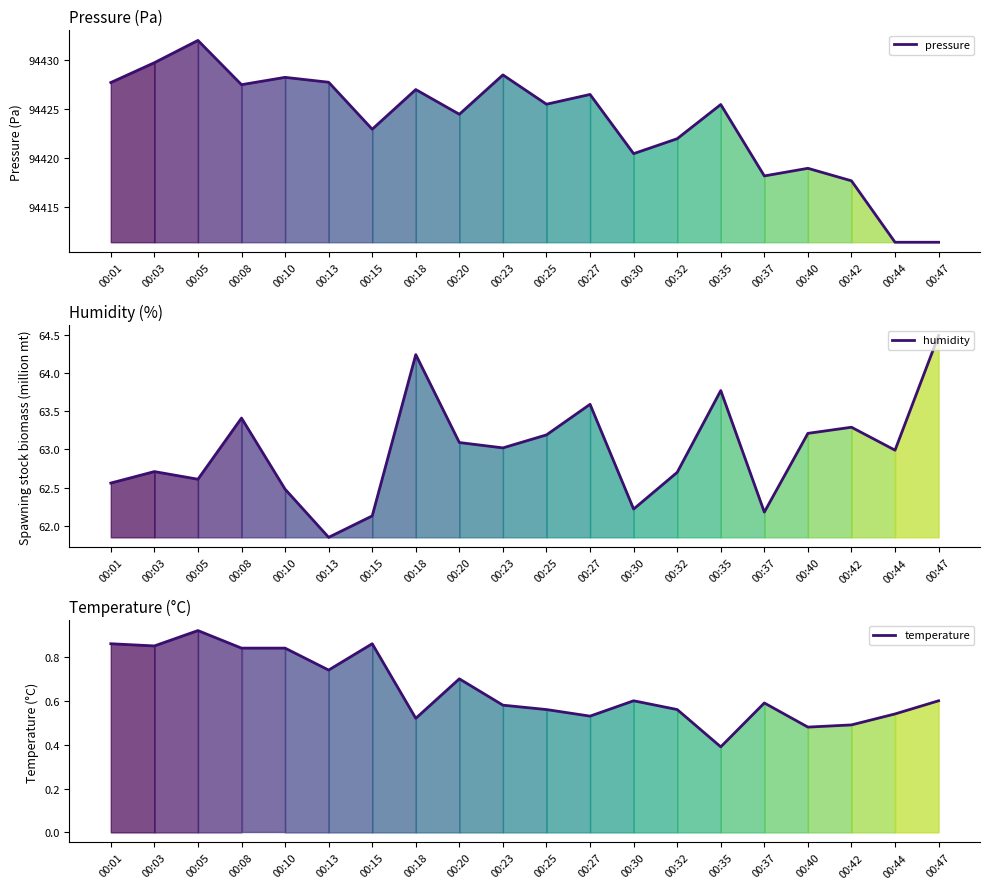

True or false: humidity and temperature intersect in this chart.

False